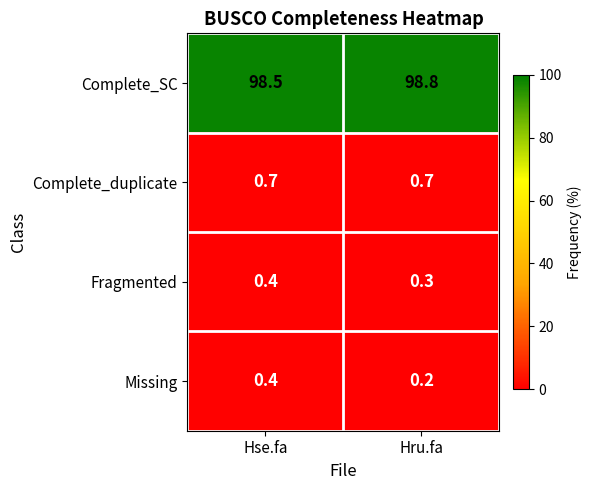

Reading right to left, list all the values displayed in this chart.

Complete_SC: 98.8	98.5
Complete_duplicate: 0.7	0.7
Fragmented: 0.3	0.4
Missing: 0.2	0.4